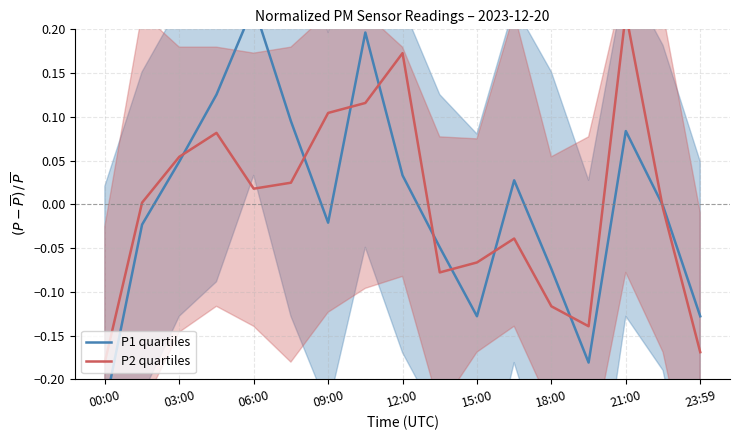

How many interior local valleys does the P1 quartiles series have?

3